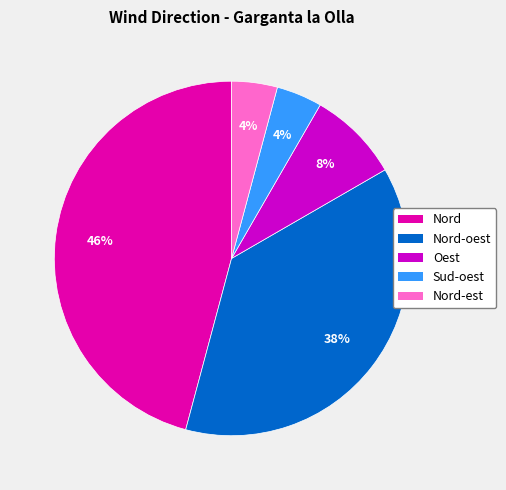

To the nearest percent, what is the average slice percentage?

20%